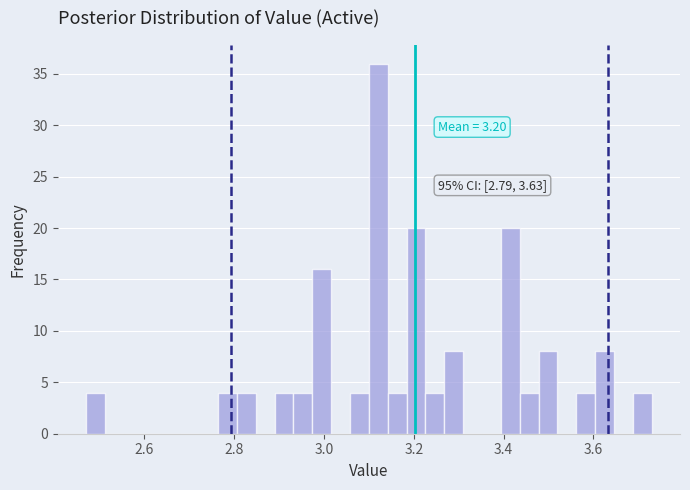

Around what value on the x-axis is the tallest bar? Give the approximate position of its centre, as read against the axis.

3.12